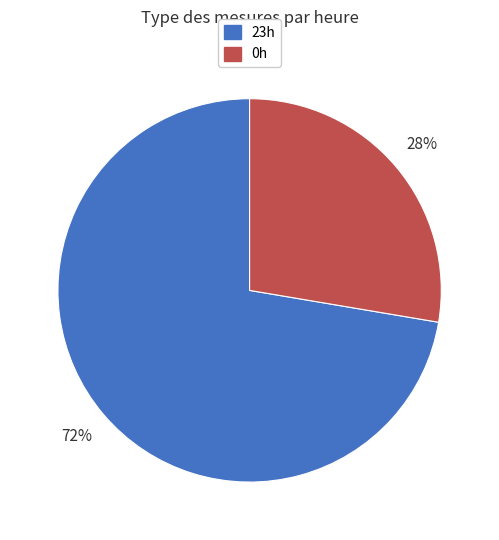

To the nearest percent, what is the average slice percentage?

50%